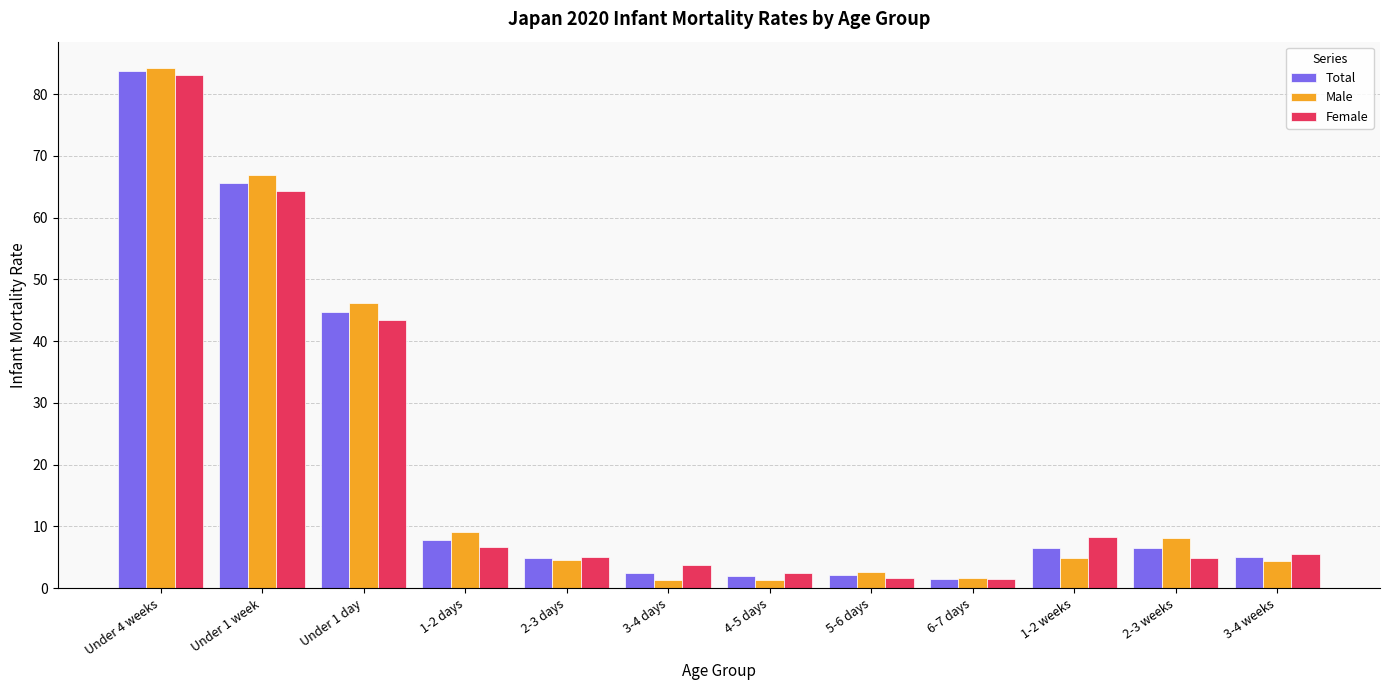

The Female series shows 64.4 at Under 1 week. True or false?

True